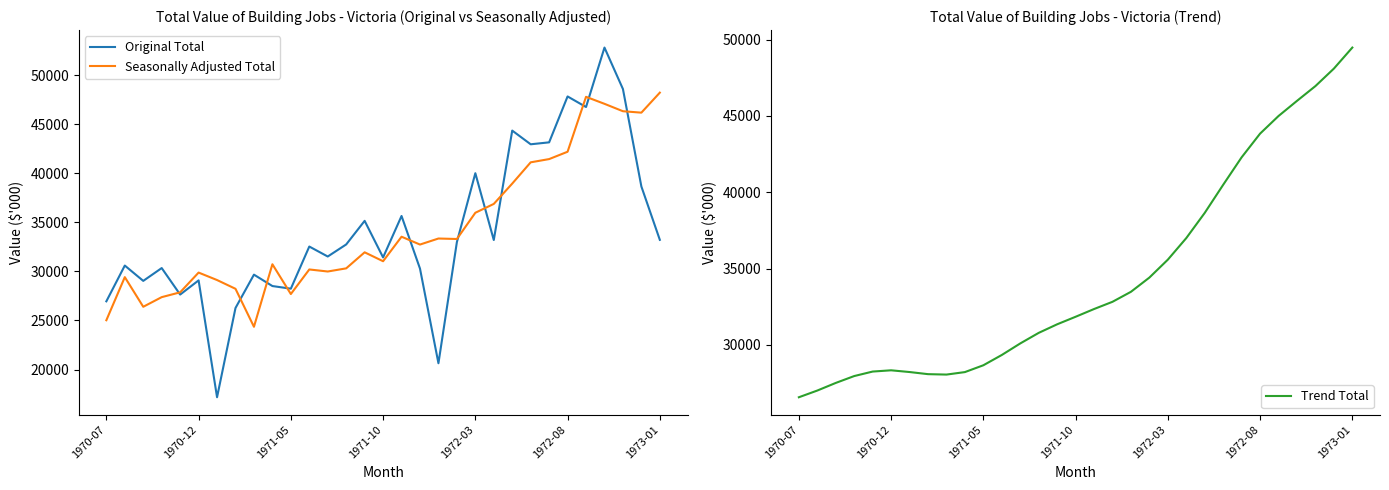

What is the value of the Trend Total point at the 28th from the left?

45984